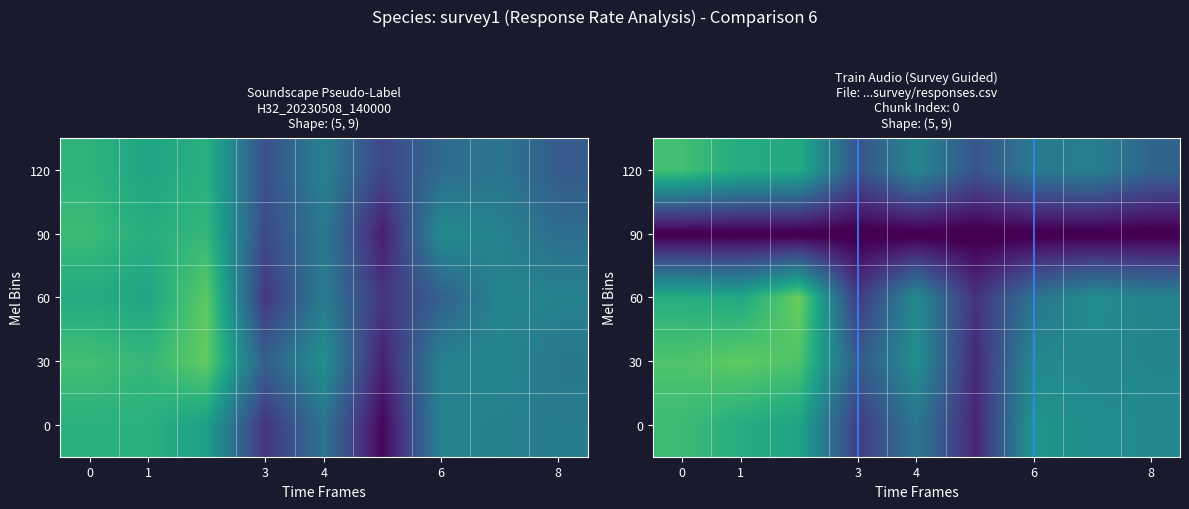

Reading left to right, transcribe all the data shown in this chart.

Single: 0=64.4	1=68.0	2=62.3	3=67.3	4=65.8
Second: 0=62.1	1=68.0	2=61.0	3=62.6	4=61.6
Third: 0=57.1	1=72.0	2=72.7	3=68.1	4=63.0
Fourth: 0=24.5	1=36.0	2=27.3	3=30.6	4=32.9
Fifth: 0=44.9	1=54.1	2=46.8	3=46.8	4=49.3
Sixth: 0=15.7	1=21.8	2=26.0	3=21.4	4=30.1
Seventh: 0=50.7	1=49.3	2=37.7	3=49.7	4=42.5
Eighth: 0=46.4	1=50.6	2=48.1	3=46.3	4=42.5
Ninth: 0=46.1	1=44.8	2=49.4	3=40.5	4=37.0